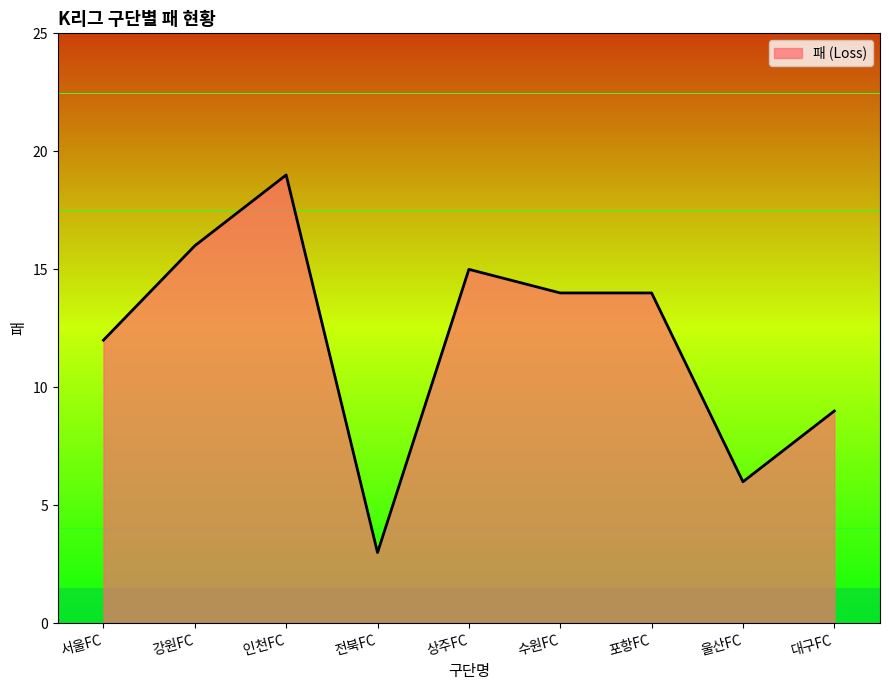

The value at 서울FC is 7. True or false?

False